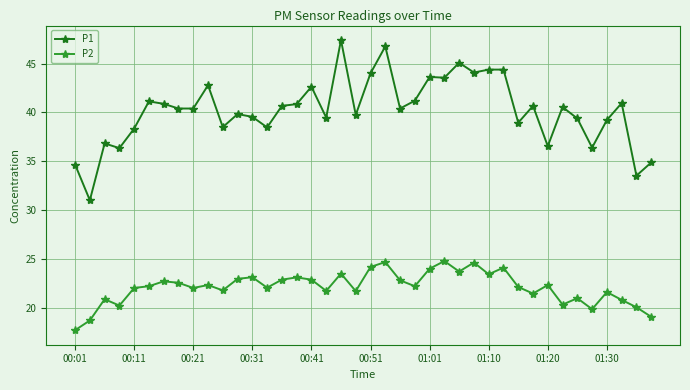

True or false: P2 and P1 intersect in this chart.

False